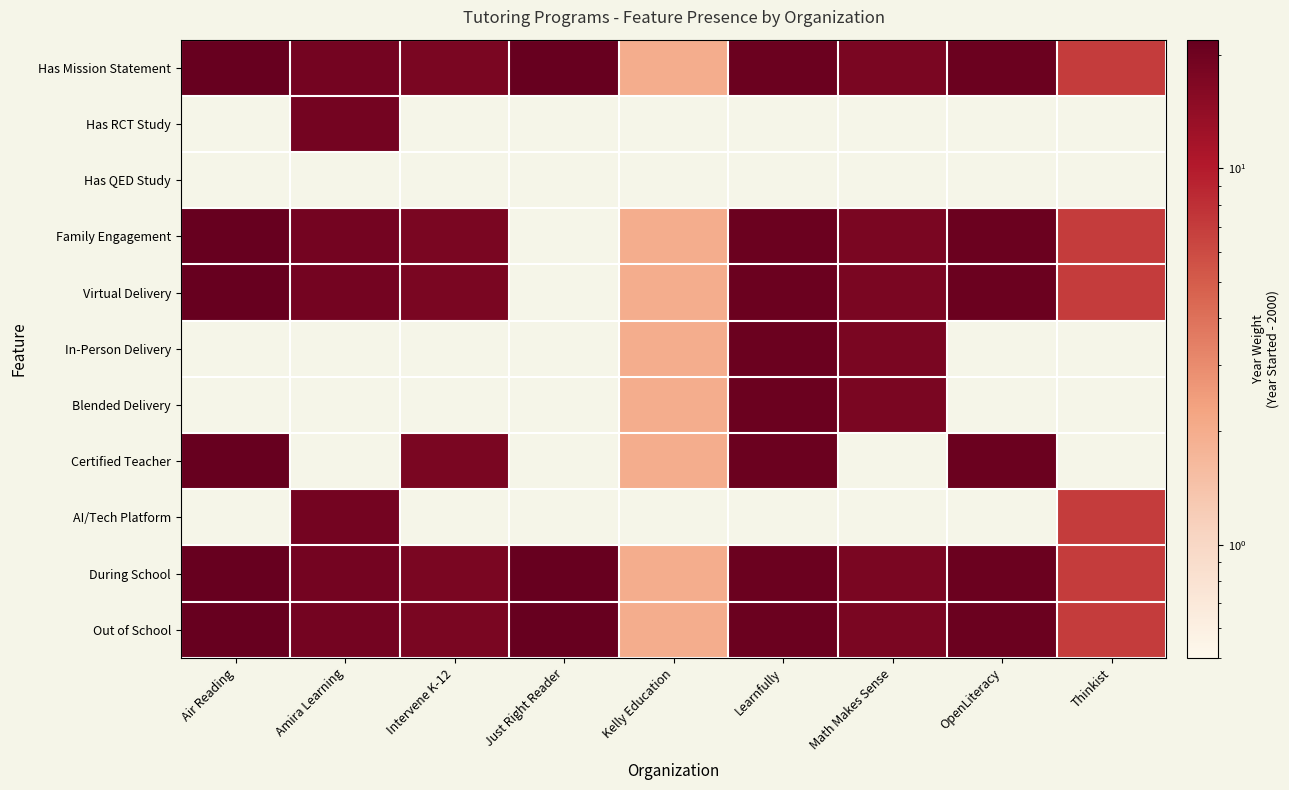

Rank the series by their maximum value, from highest to lowest.

Has Mission Statement, Family Engagement, Virtual Delivery, Certified Teacher, During School, Out of School, In-Person Delivery, Blended Delivery, Has RCT Study, AI/Tech Platform, Has QED Study